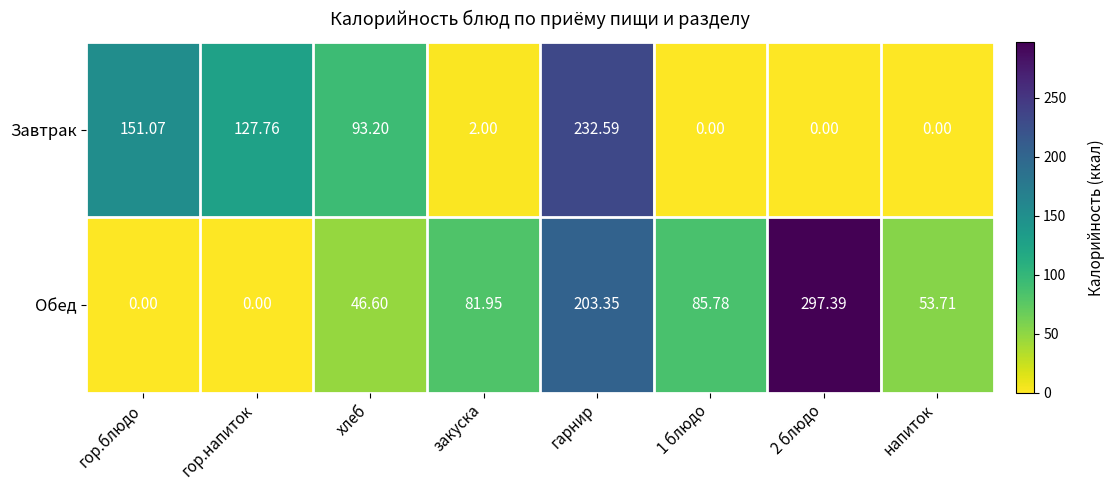

Which series has the widest spread of values?

Обед